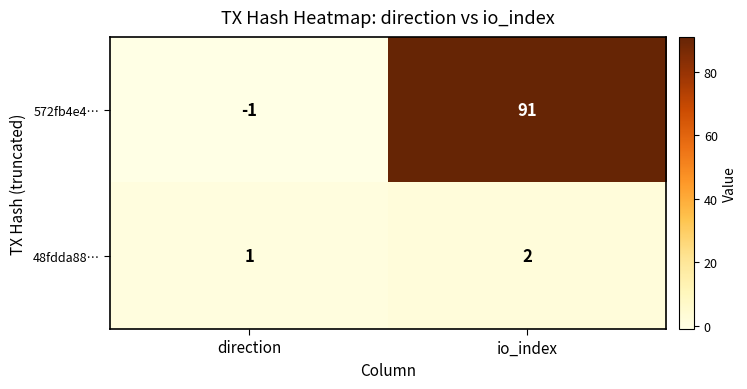

Reading left to right, list all the values displayed in this chart.

572fb4e4…: -1	91
48fdda88…: 1	2